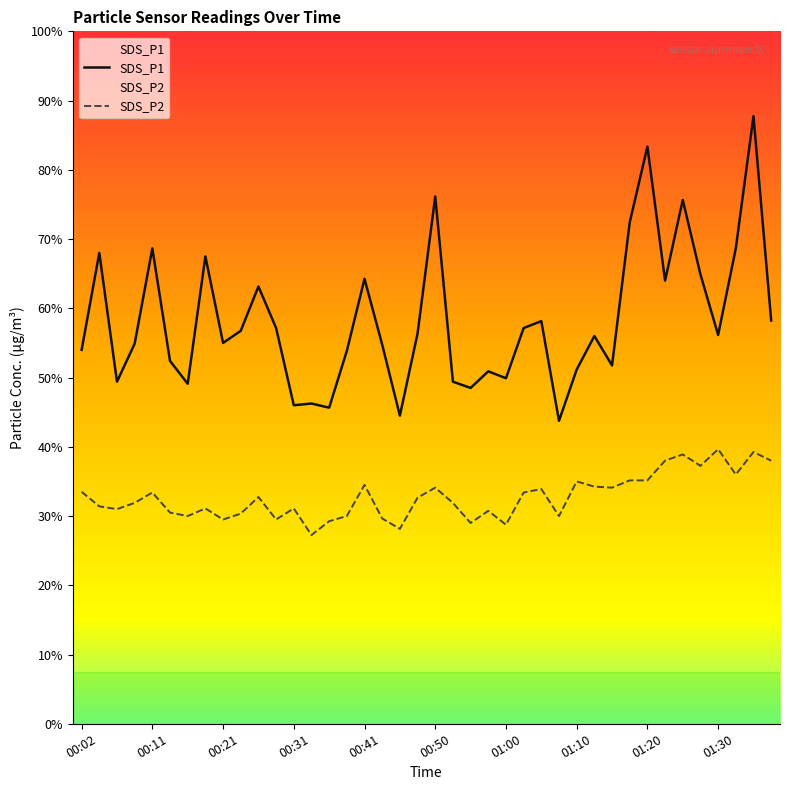

List the series in order of their overall mean, lowest first.

SDS_P2, SDS_P1